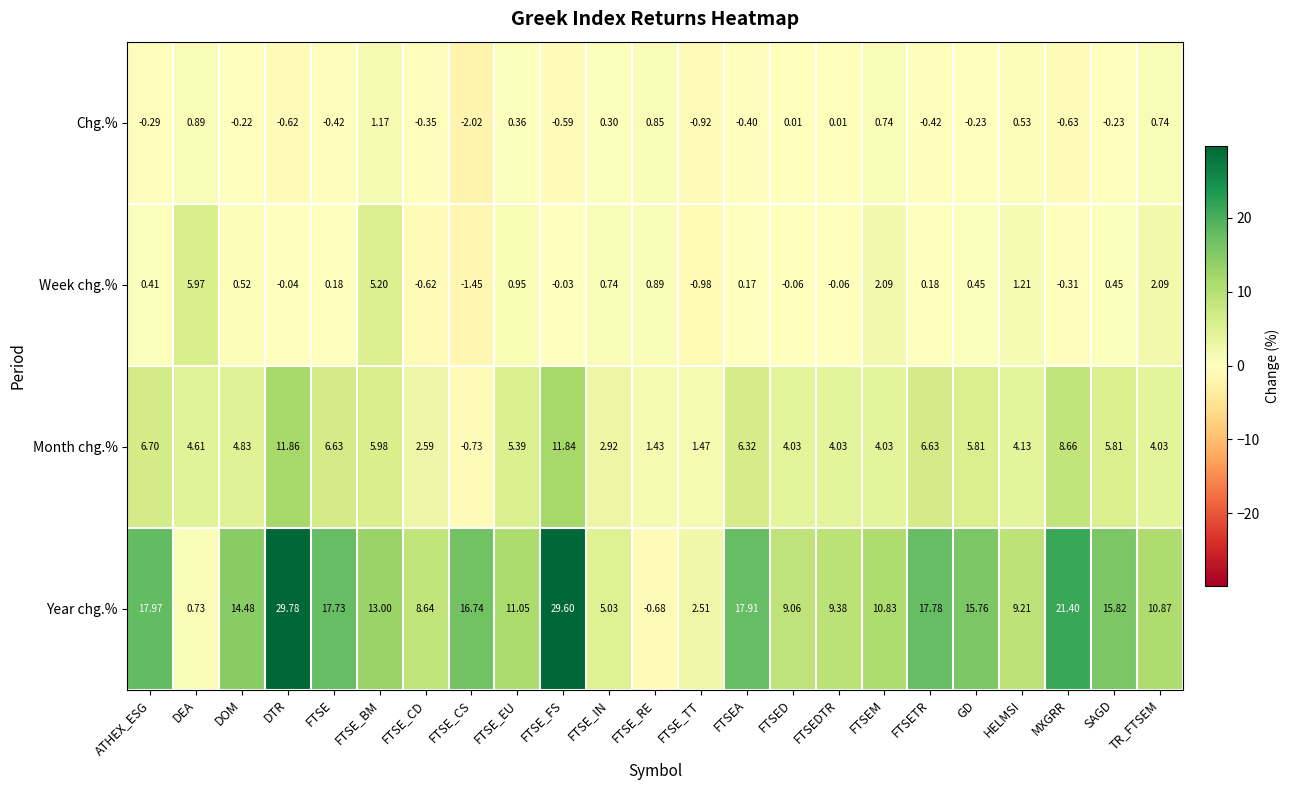

List the series in order of their peak value, lowest first.

Chg.%, Week chg.%, Month chg.%, Year chg.%